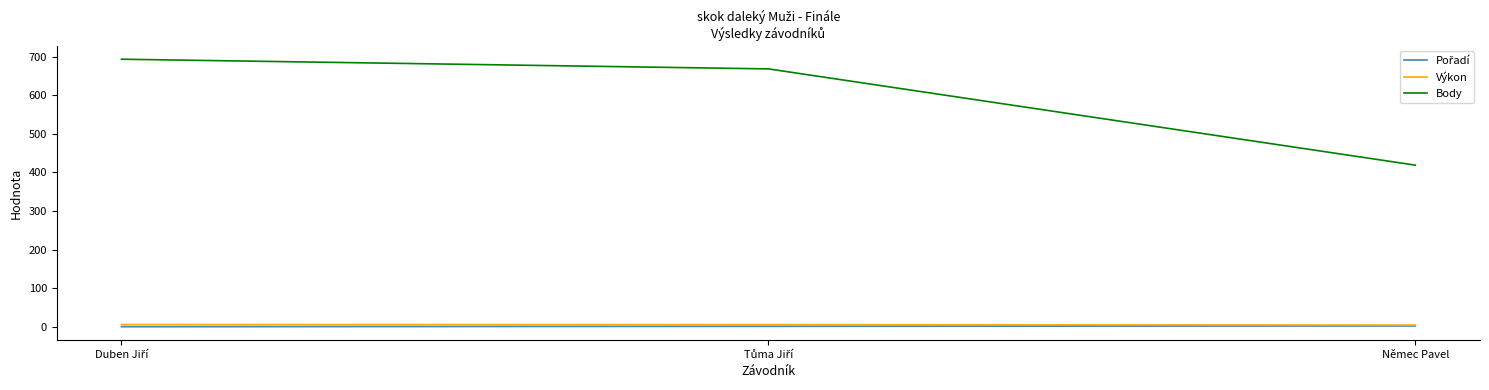

The Body series shows 419.0 at Němec Pavel. True or false?

True